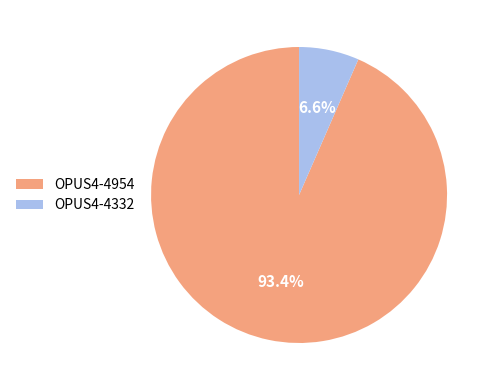

To the nearest percent, what portion does OPUS4-4954 represent?

93%